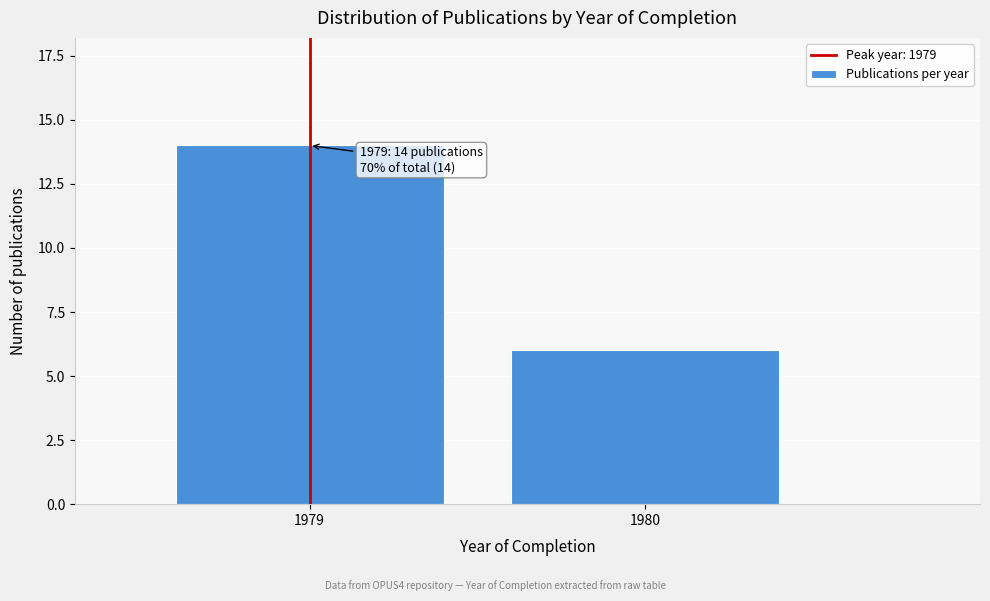

Reading left to right, list all the values displayed in this chart.

1979=14	1980=6